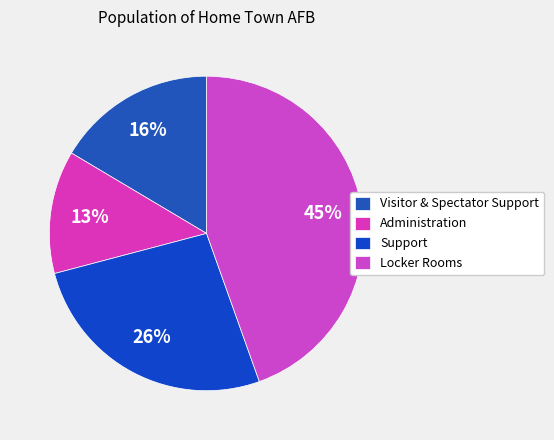

Rank the categories by value from lowest to highest.

Administration, Visitor & Spectator Support, Support, Locker Rooms